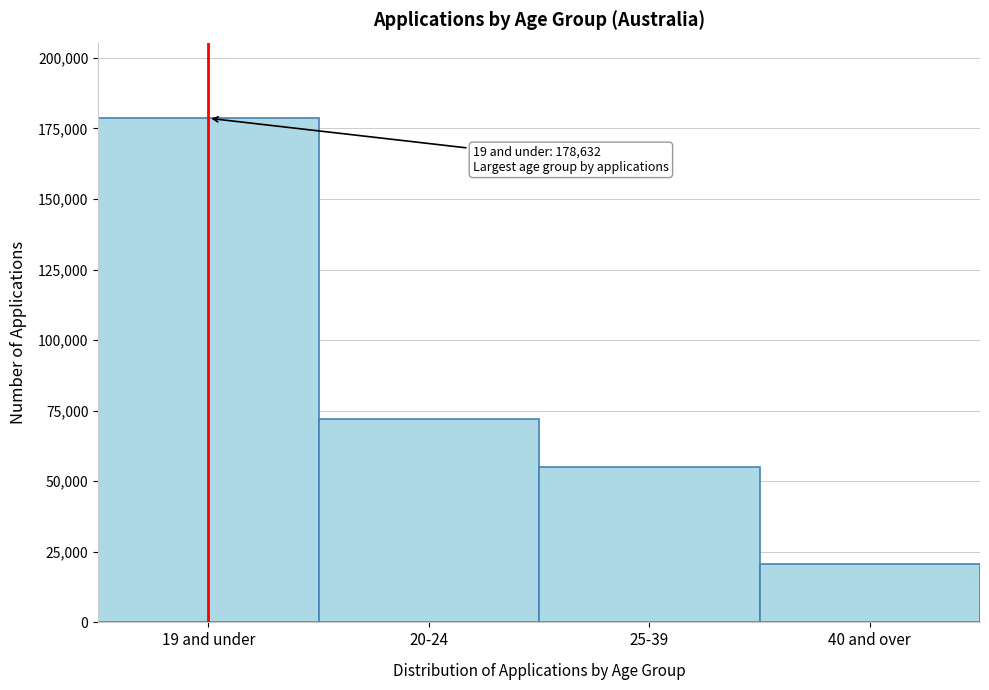

Reading left to right, what are all the values shown in this chart?

19 and under=178632	20-24=72137	25-39=55121	40 and over=20586